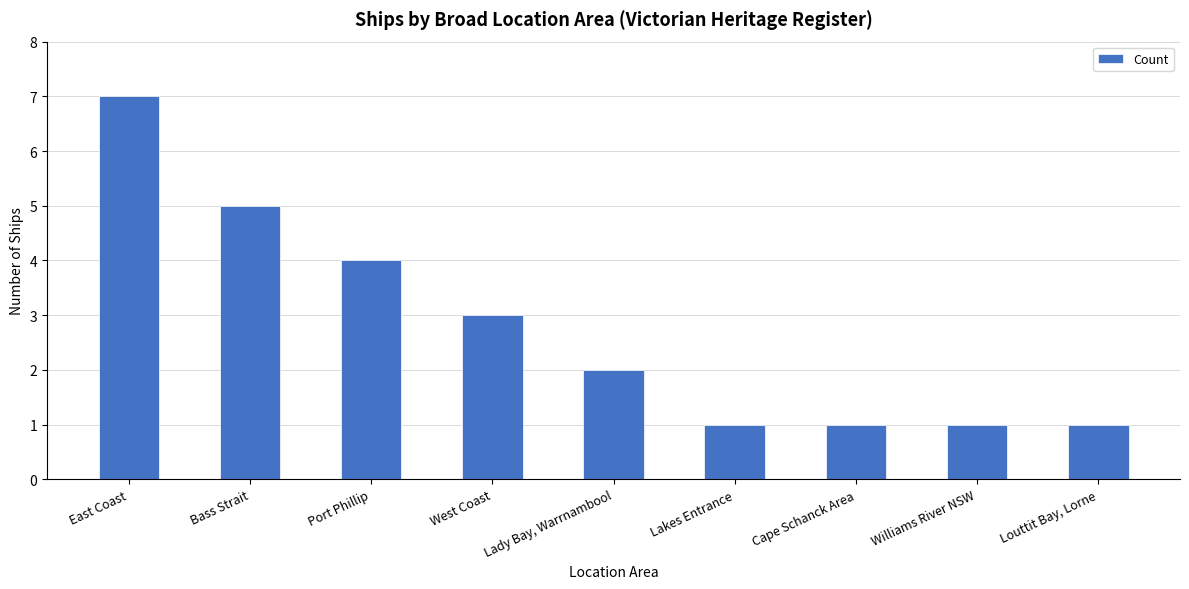

The value at Cape Schanck Area is 0. True or false?

False